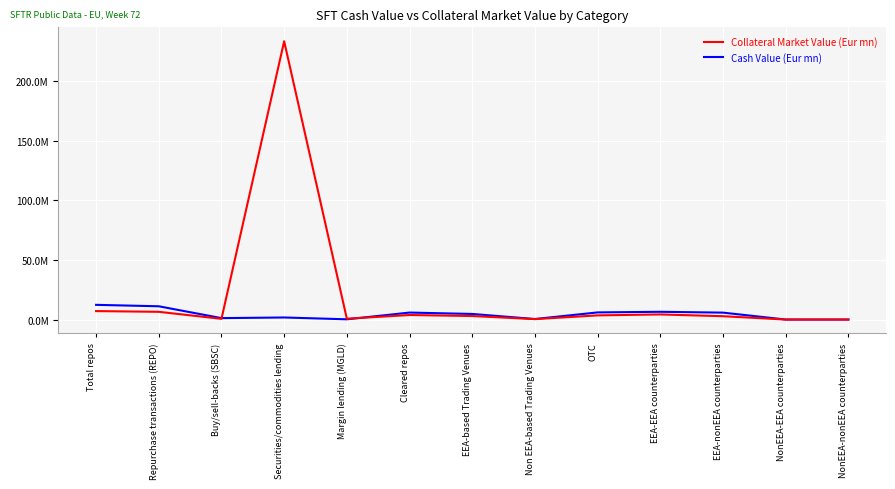

What is the average value of the Cash Value (Eur mn) series?

4306355.1